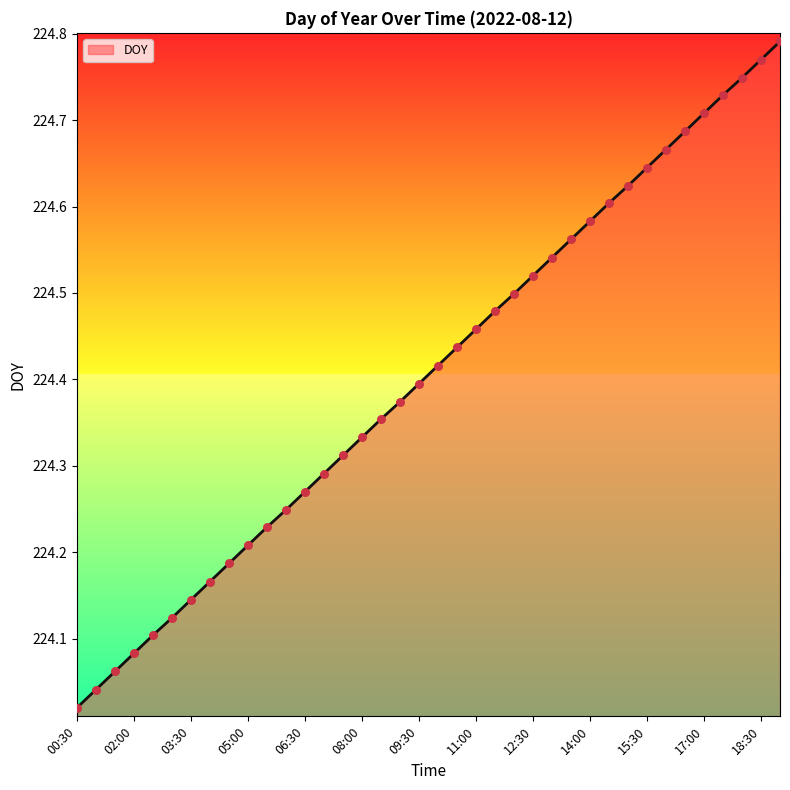

What is the difference between the maximum and minimum values?

0.8